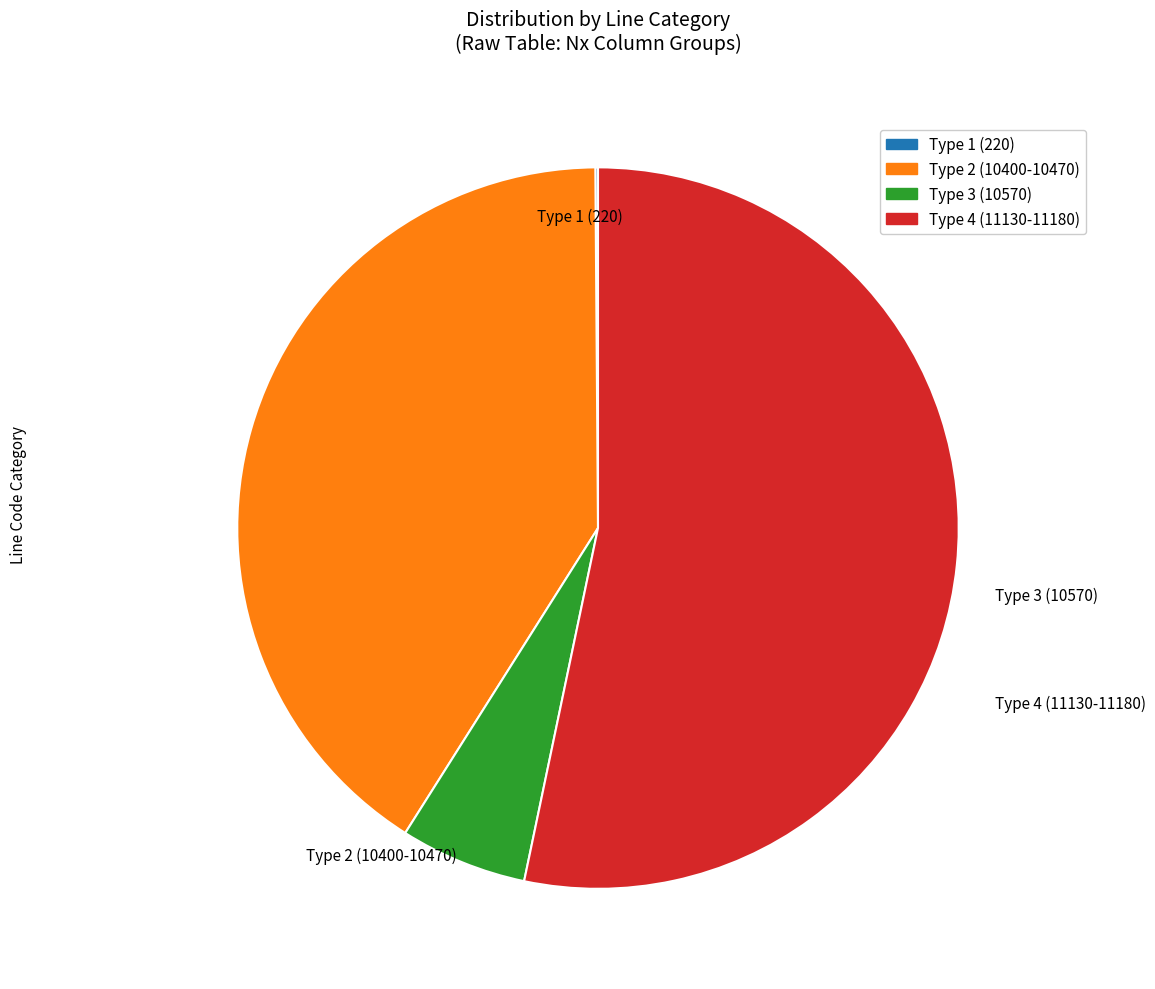

Which category has the biggest portion of the pie?

Type 4 (11130-11180)